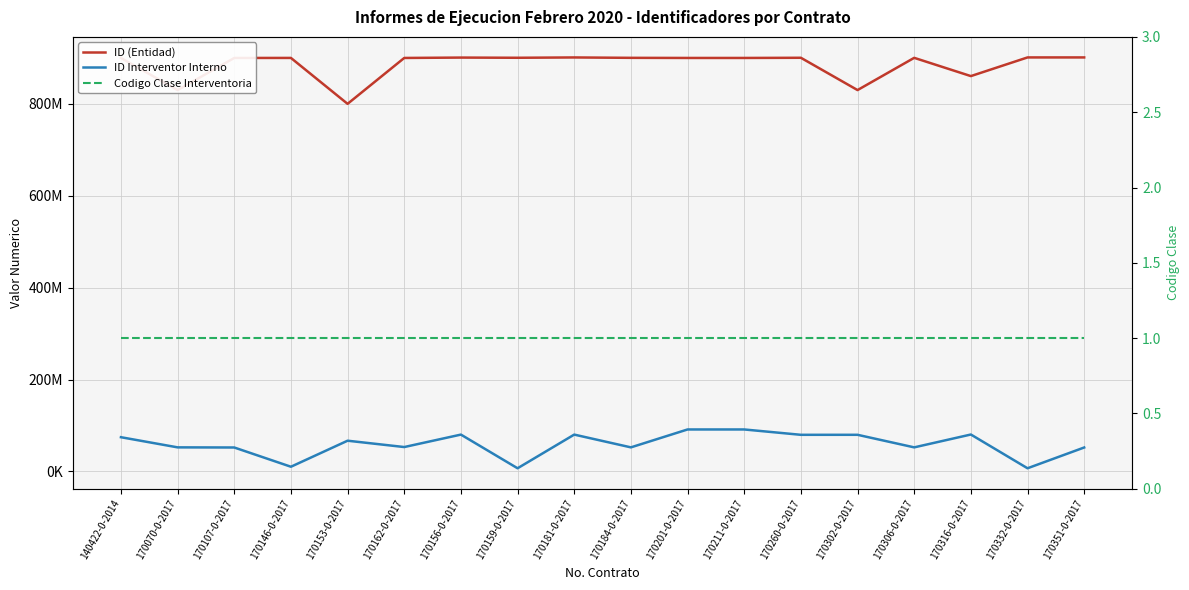

What is the total value across all series at 170306-0-2017?

952518962